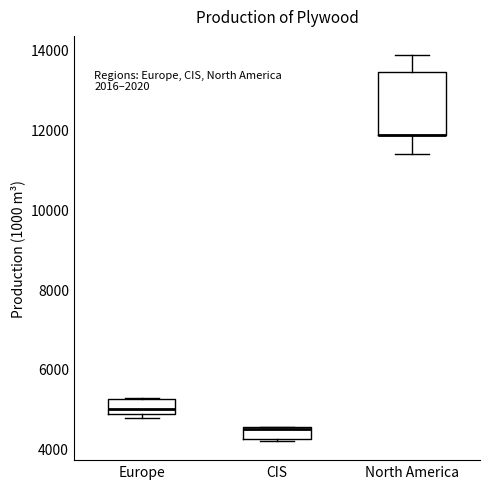

Where is the lower edge of the box for CIS on the y-axis? The values are not printed on the chart, so give them approximately, as read against the axis.

4200